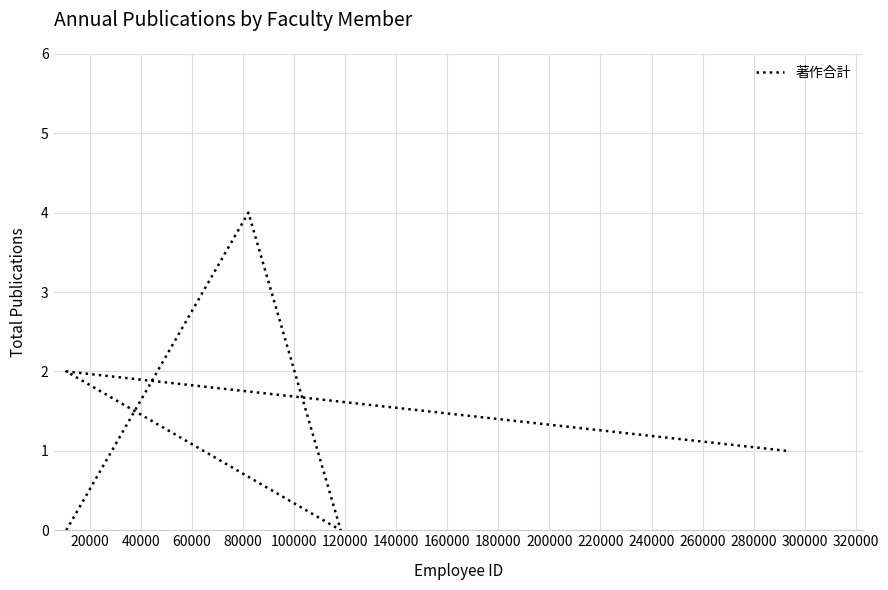

How many interior local valleys (lower than both neighbors) does the data have?

1